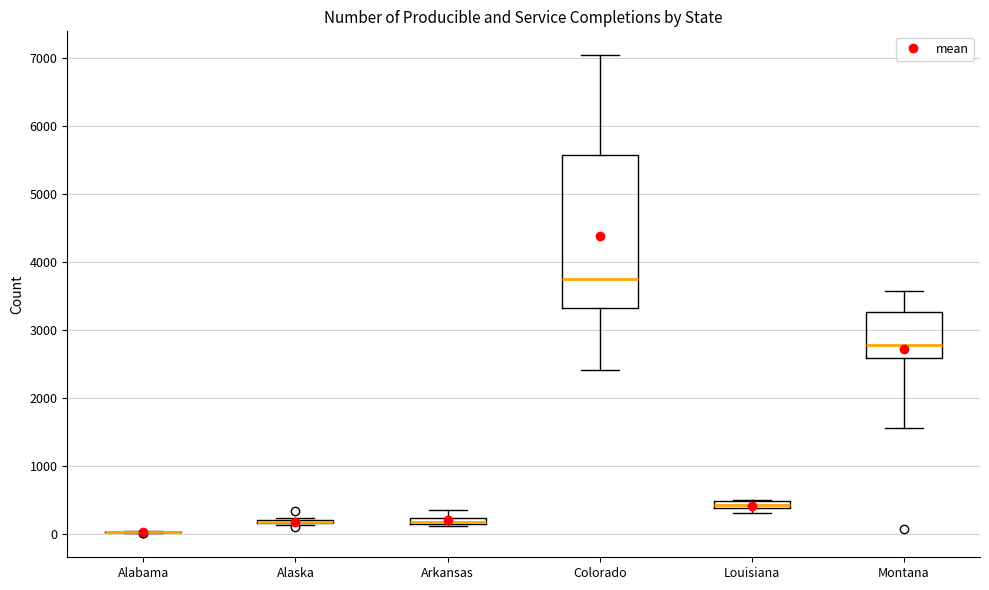

Where is the upper edge of the box for Louisiana on the y-axis? The values are not printed on the chart, so give them approximately, as read against the axis.

500